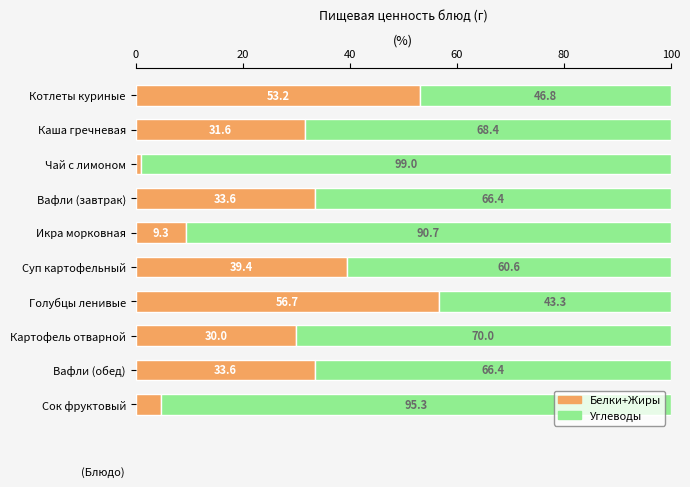

True or false: Белки+Жиры has a value of 56.7 at Голубцы ленивые.

True